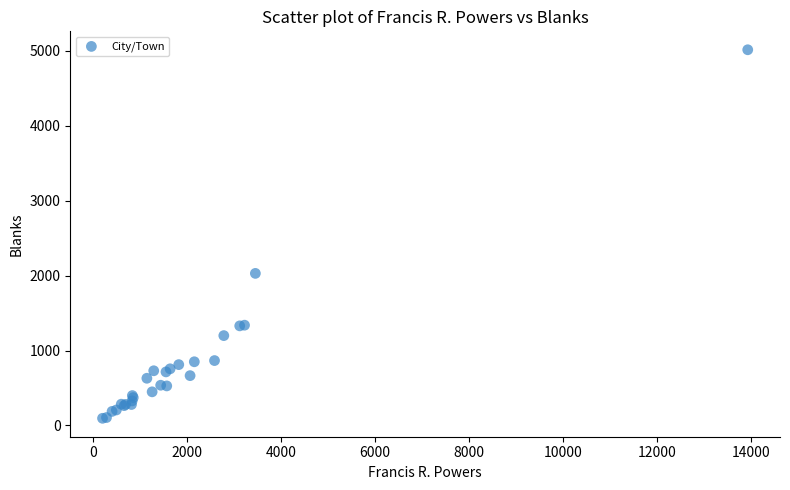

What Y value in the scatter plot is closest to 2554?

2029